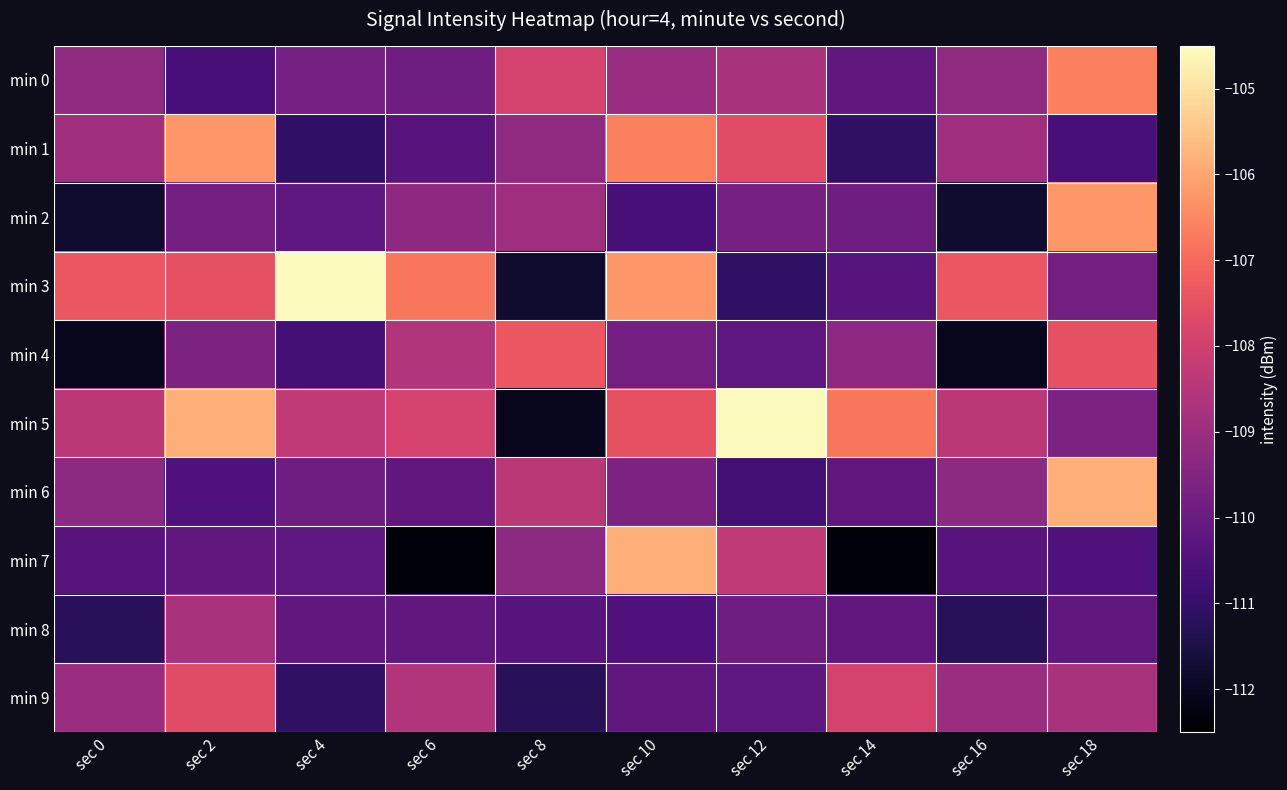

Which series has the widest spread of values?

min 5